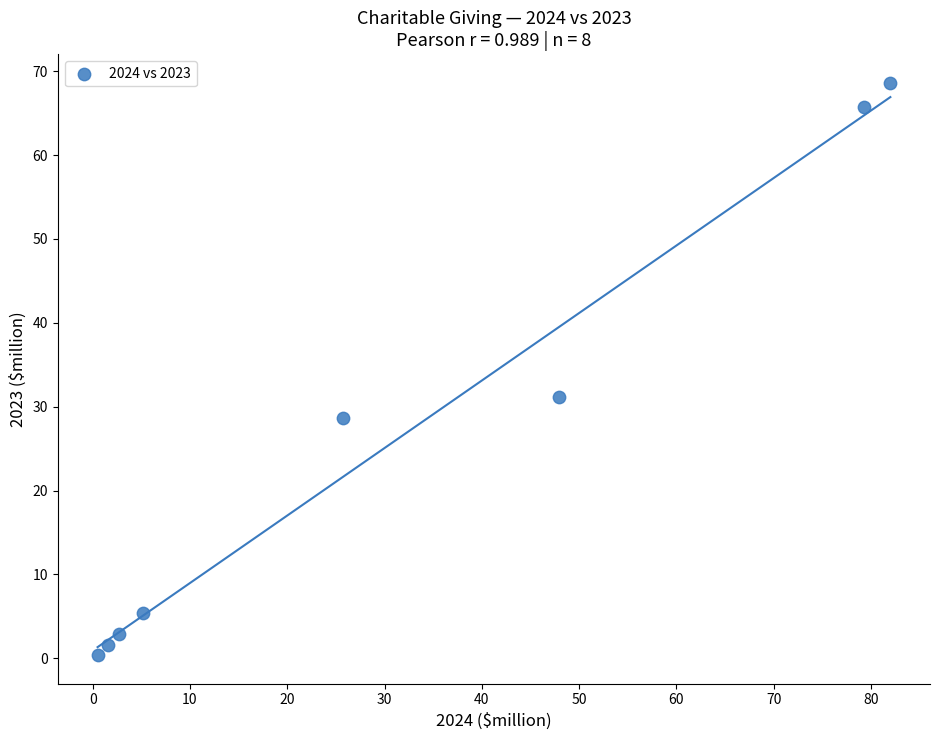

What Y value in the scatter plot is closest to 34?

31.2